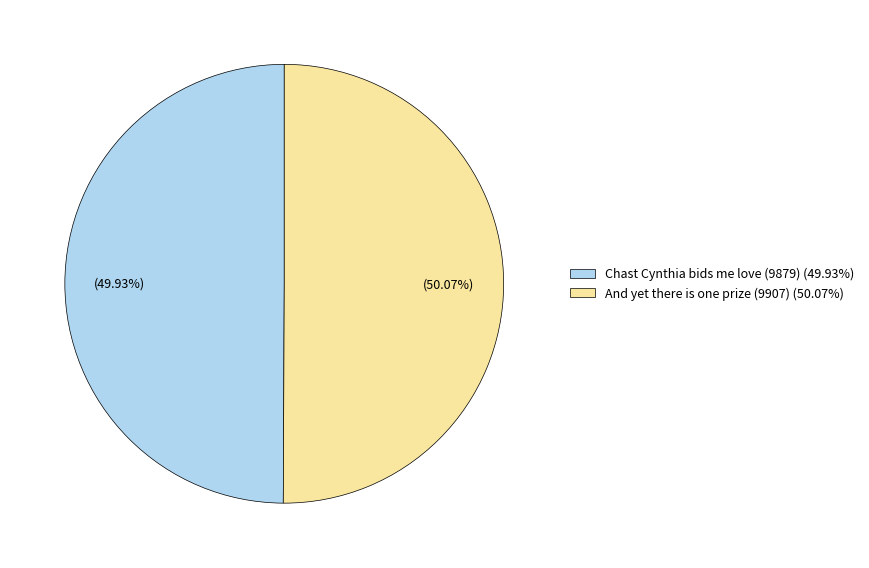

Approximately how many times larger is the value at And yet there is one prize (9907) (50.07%) compared to Chast Cynthia bids me love (9879) (49.93%)?

1.0